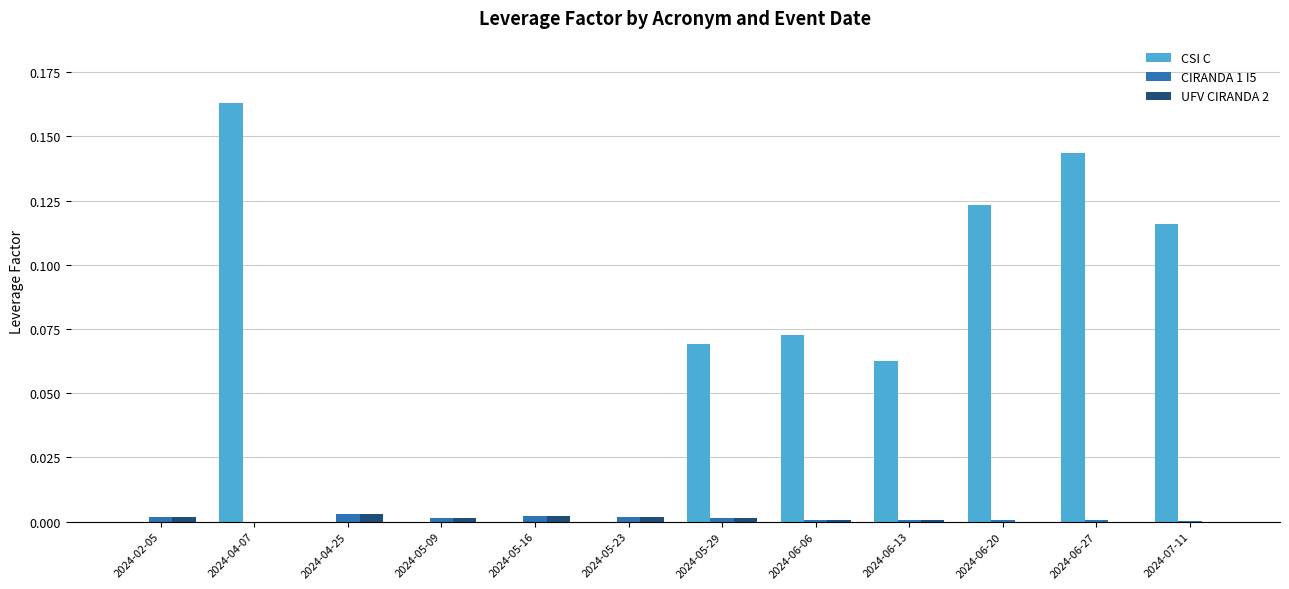

True or false: CSI C has a value of 0.1 at 2024-02-05.

False